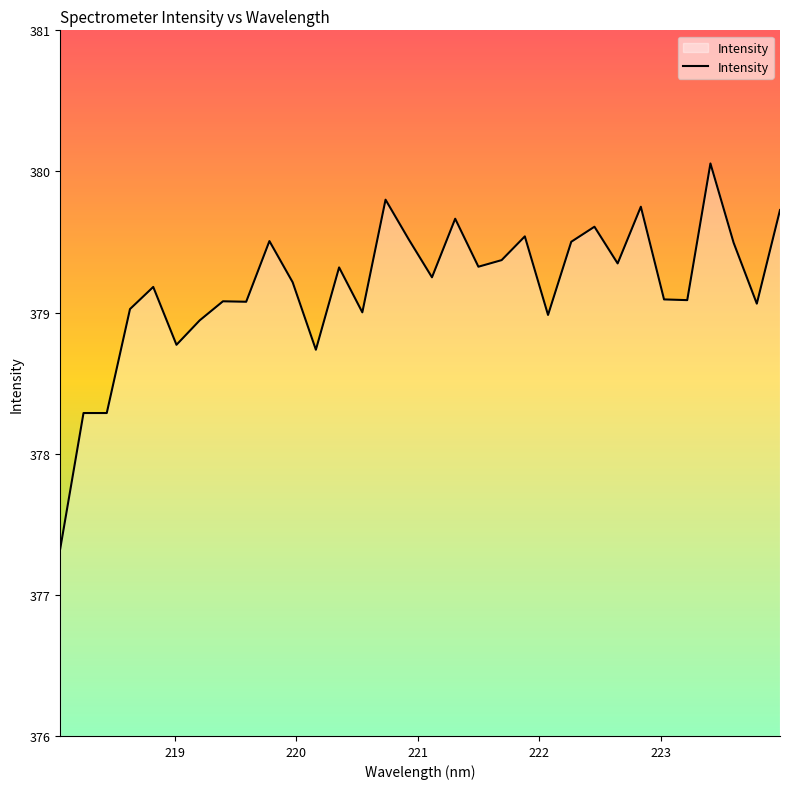

What is the smallest value displayed?

377.3